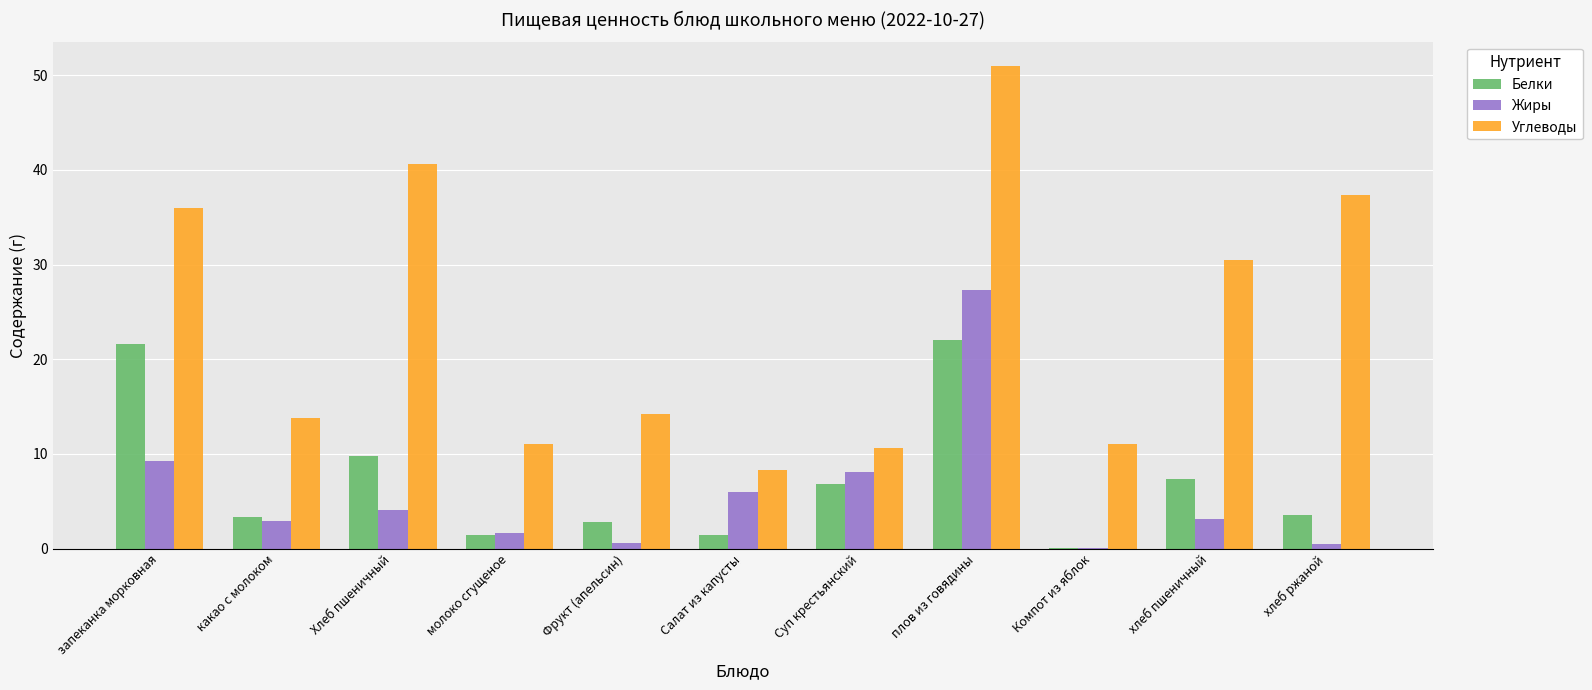

What is the difference between the Углеводы values at плов из говядины and Суп крестьянский?

40.4